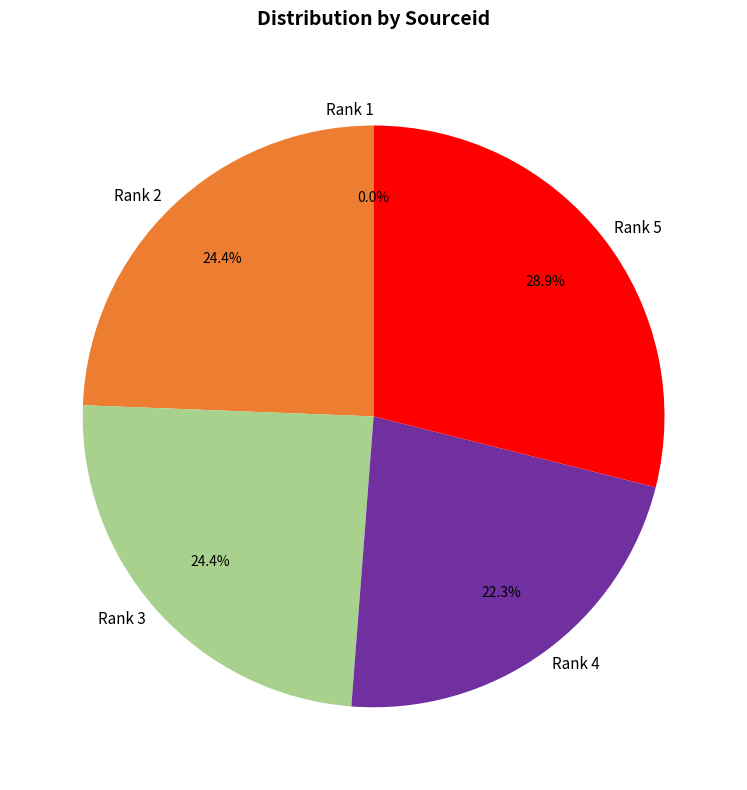

What is the largest slice in the pie chart?

Rank 5